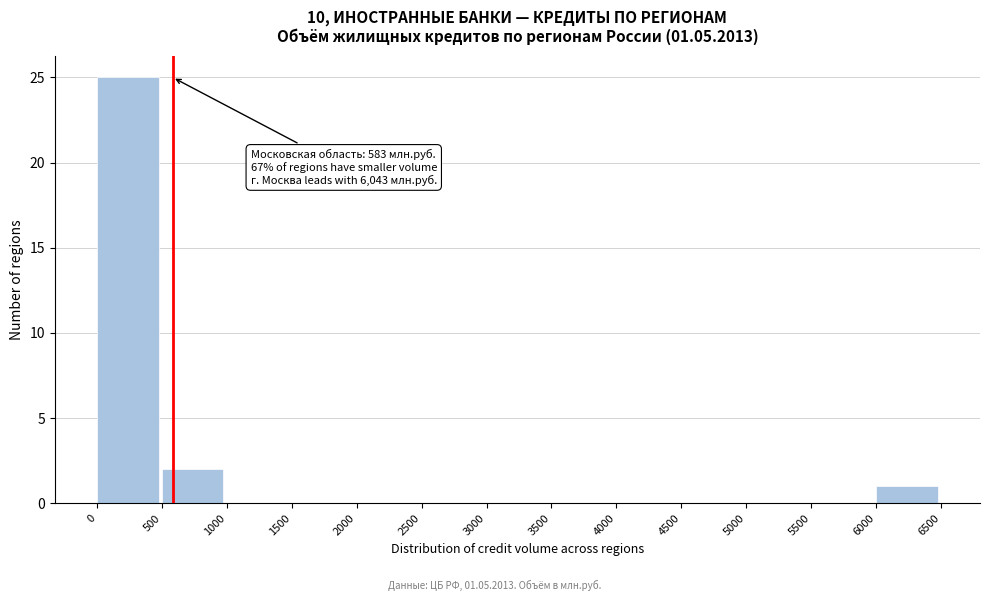

Over which range of the x-axis is the bar tallest?

0 to 500